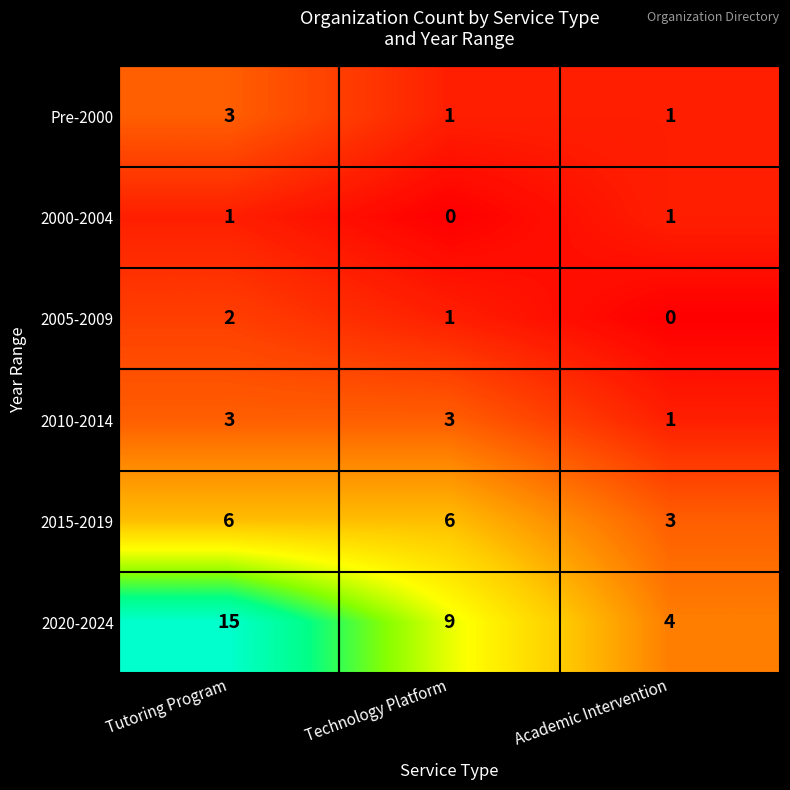

Reading left to right, what are all the values shown in this chart?

Pre-2000: Tutoring Program=3	Technology Platform=1	Academic Intervention=1
2000-2004: Tutoring Program=1	Technology Platform=0	Academic Intervention=1
2005-2009: Tutoring Program=2	Technology Platform=1	Academic Intervention=0
2010-2014: Tutoring Program=3	Technology Platform=3	Academic Intervention=1
2015-2019: Tutoring Program=6	Technology Platform=6	Academic Intervention=3
2020-2024: Tutoring Program=15	Technology Platform=9	Academic Intervention=4